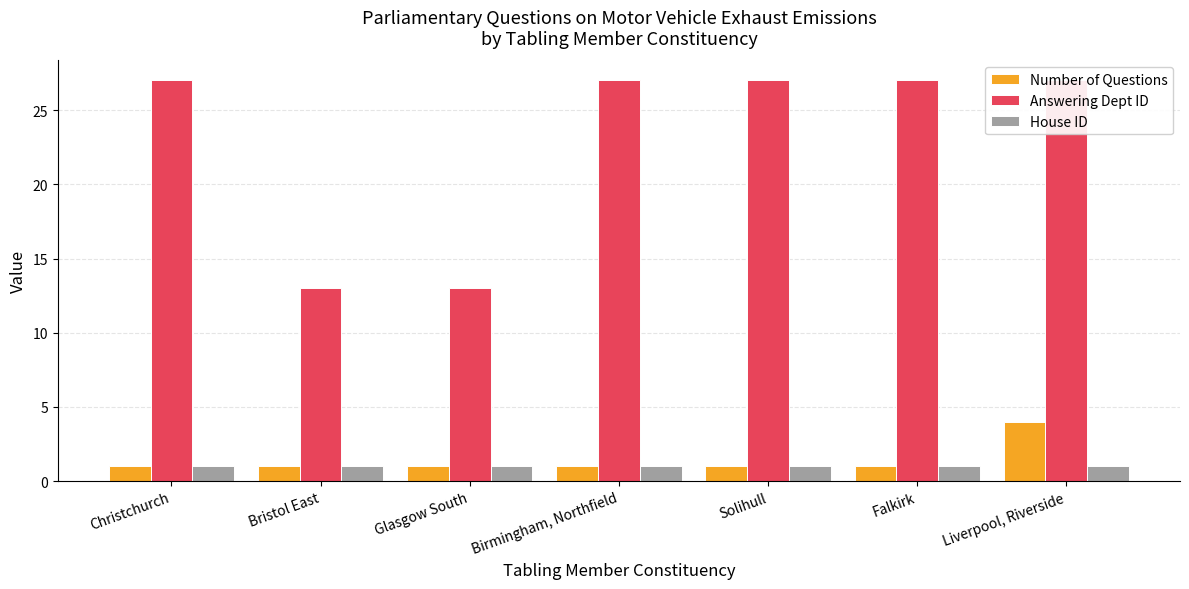

What are all the series names shown in the legend?

Number of Questions, Answering Dept ID, House ID